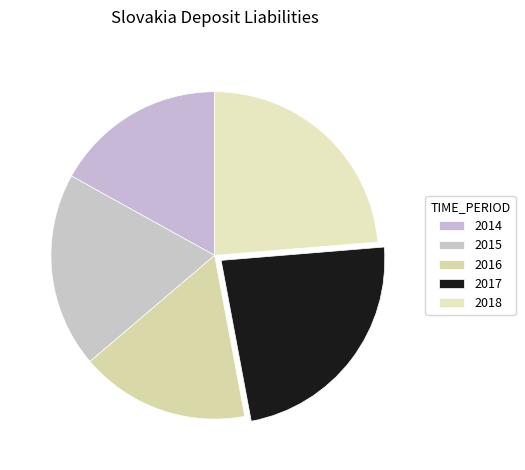

To the nearest percent, what is the difference between the largest and smallest slice percentages?

7%